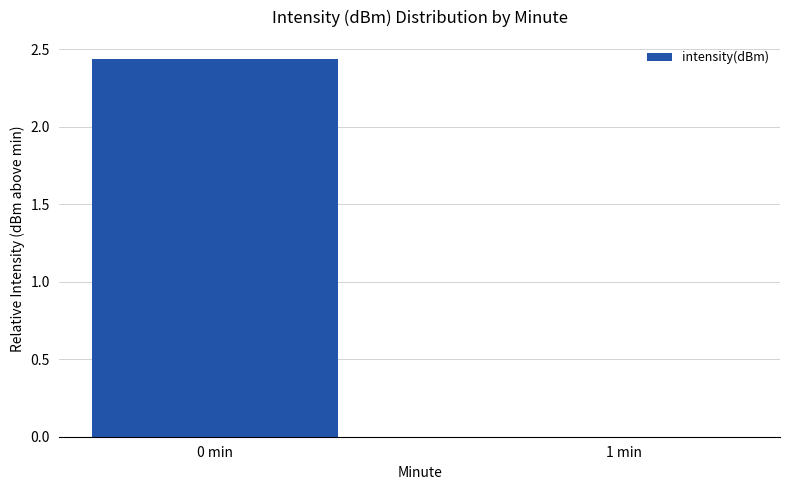

At which label is the value closest to 1?

1 min